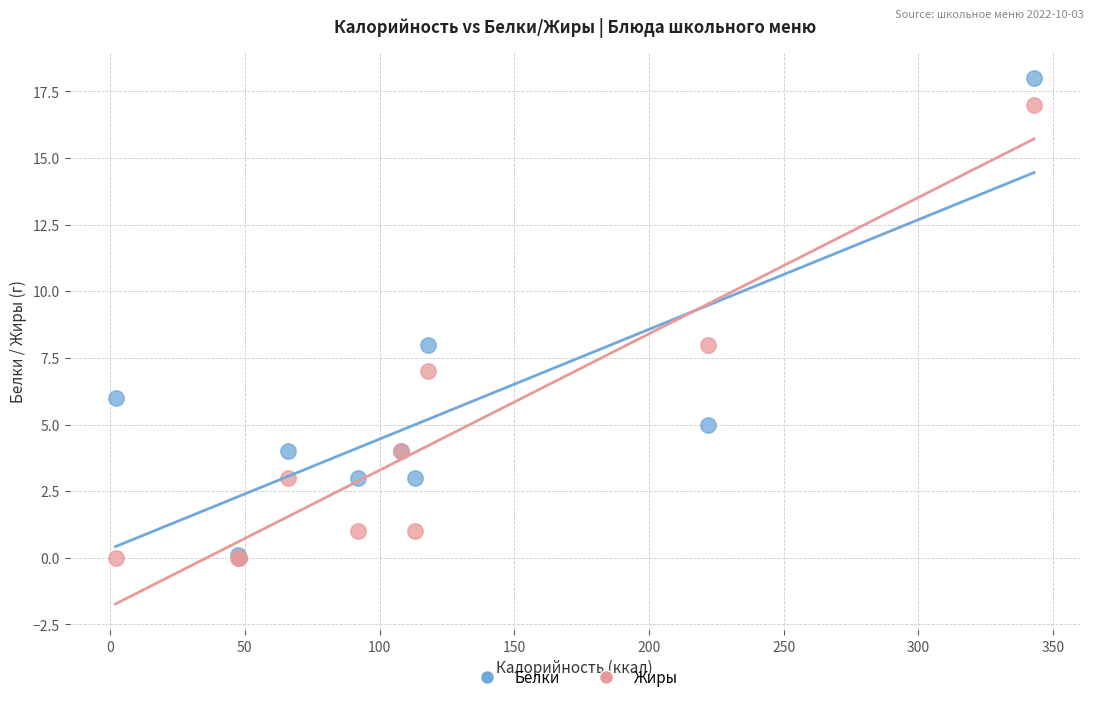

Which series contains the highest Y value?

Белки